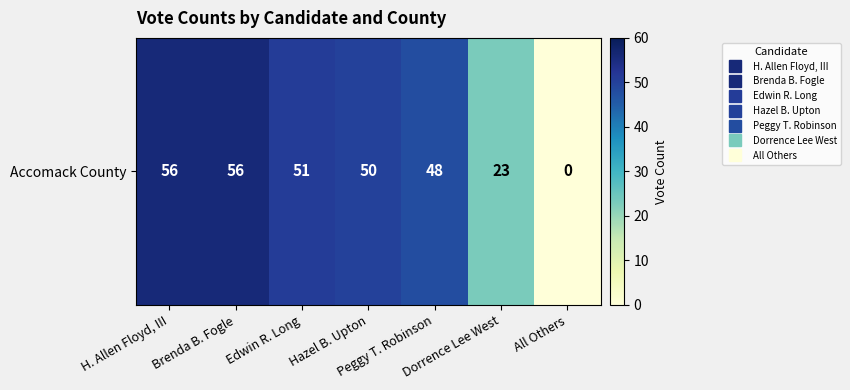

List the labels in order of value, largest first.

H. Allen Floyd, III, Brenda B. Fogle, Edwin R. Long, Hazel B. Upton, Peggy T. Robinson, Dorrence Lee West, All Others